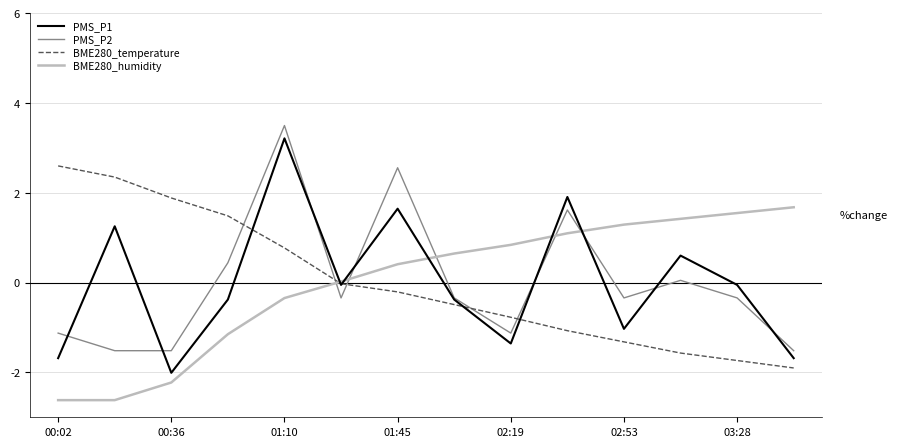

What is the minimum value for PMS_P2?

-1.5